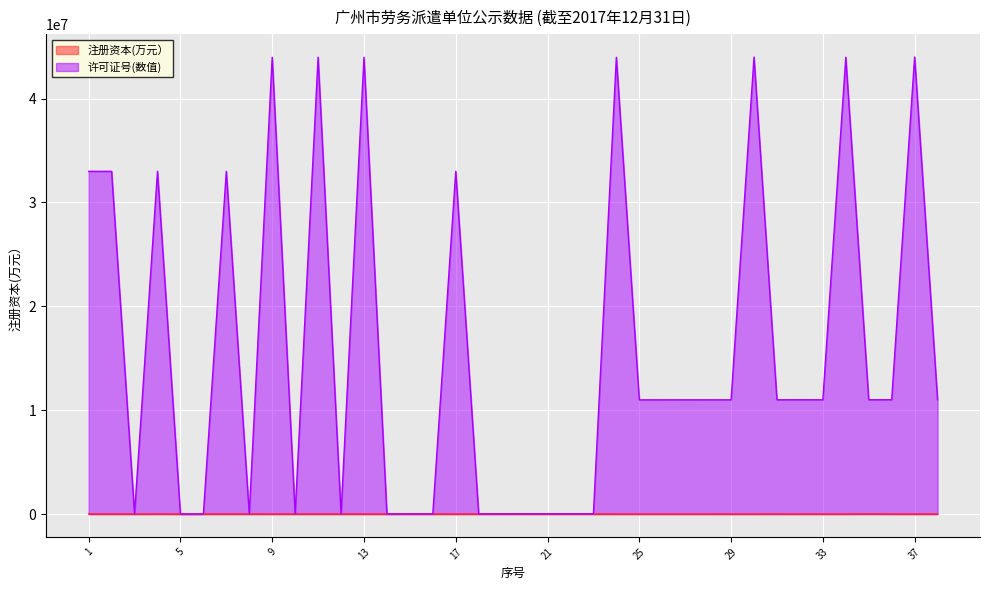

What is the sum of the 注册资本(万元） values at 38 and 29?

400.0